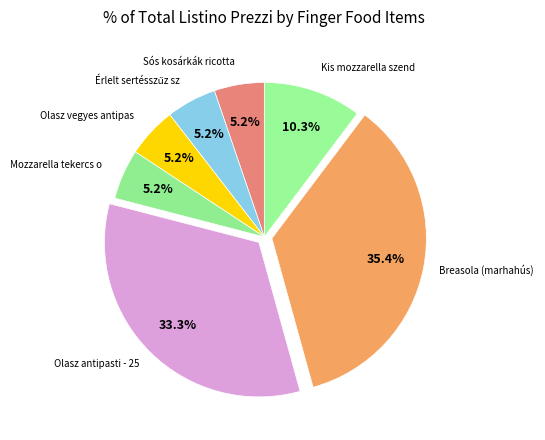

To the nearest percent, what is the average slice percentage?

14%